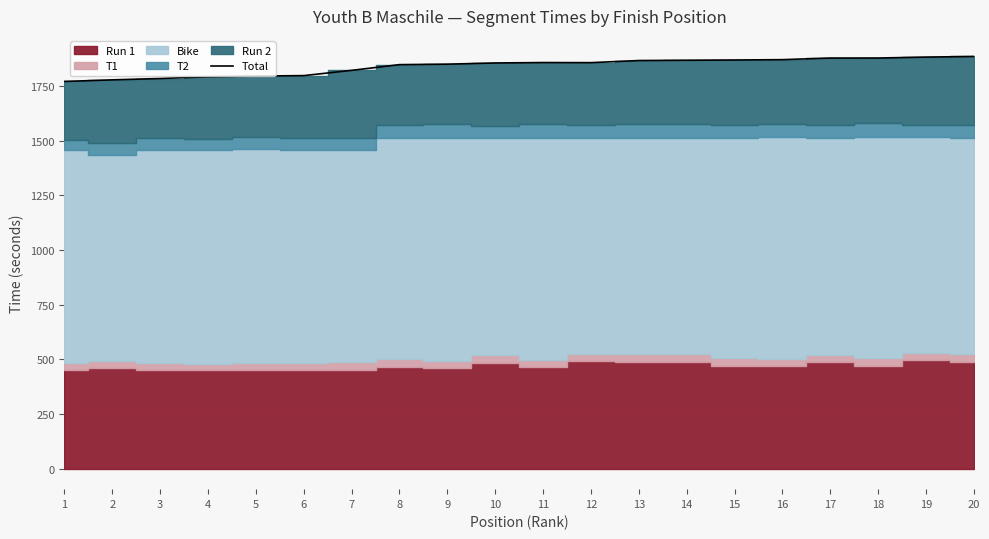

List the labels in order of value, smallest first.

1, 2, 3, 4, 5, 6, 7, 8, 9, 10, 12, 11, 13, 14, 15, 16, 17, 18, 19, 20